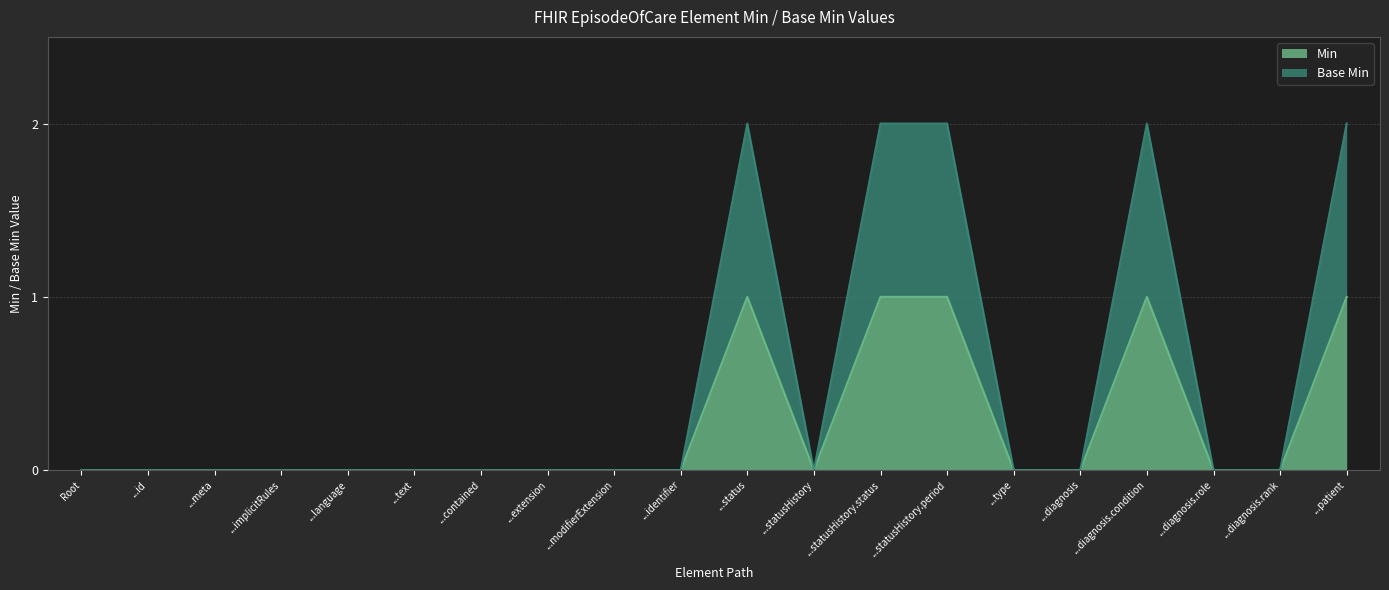

What is the difference between the maximum and minimum values in the Min series?

1